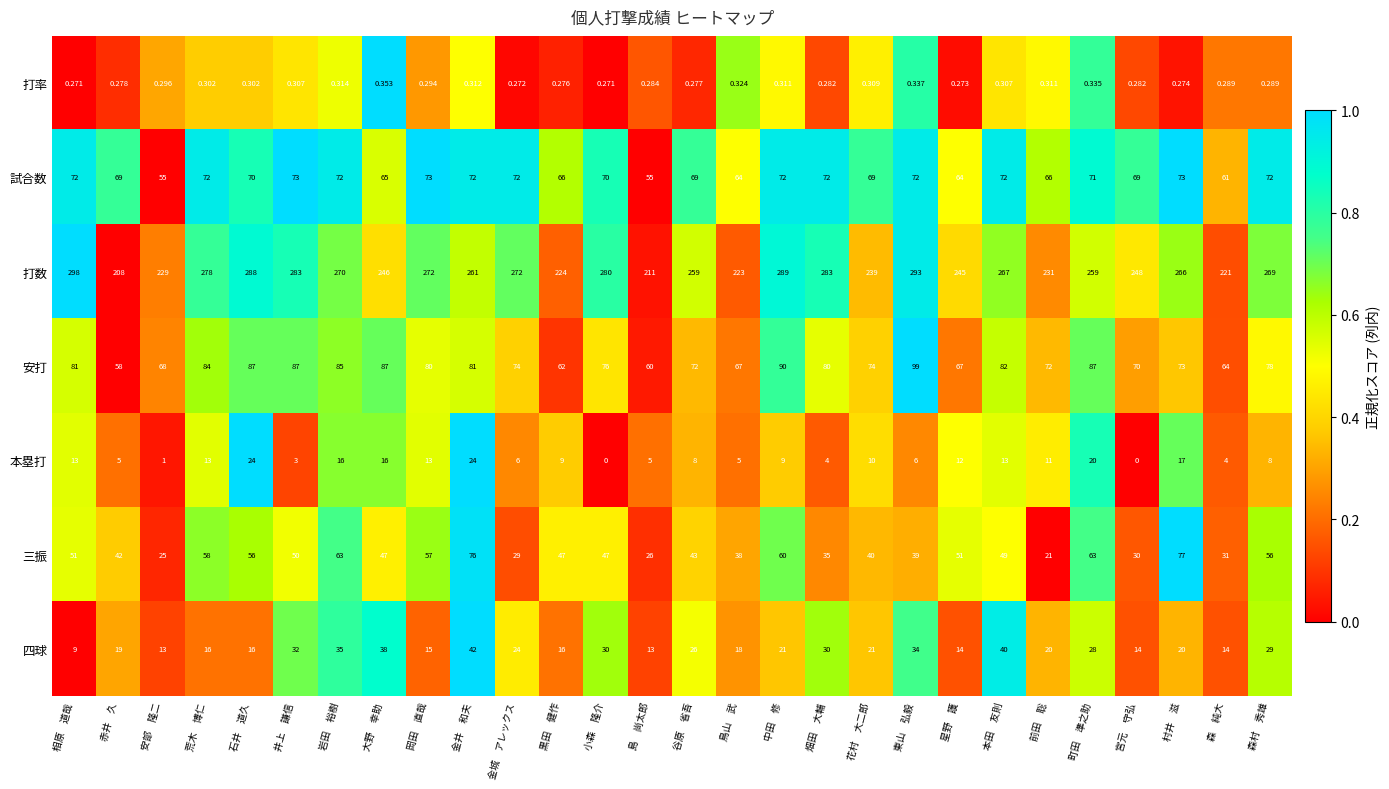

Rank the series by their maximum value, from lowest to highest.

打率, 本塁打, 四球, 試合数, 三振, 安打, 打数